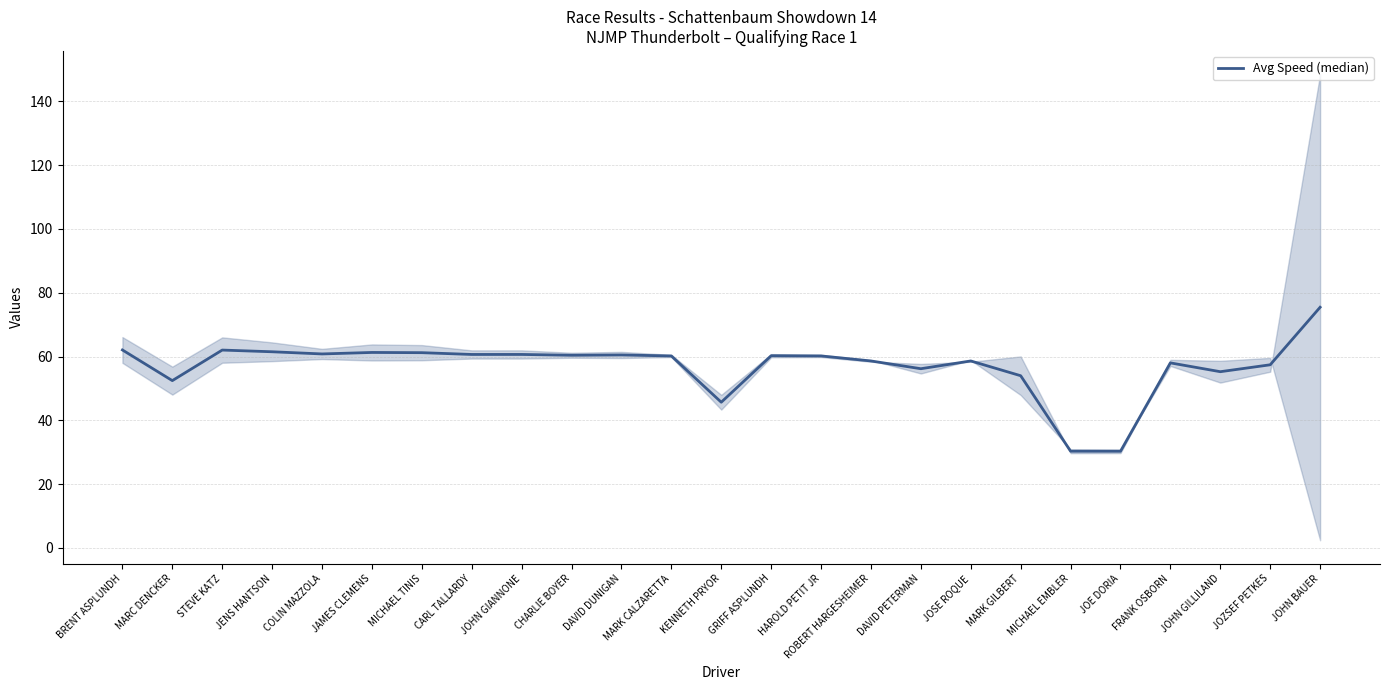

True or false: there are more than 1 points higher than both neighbors.

True